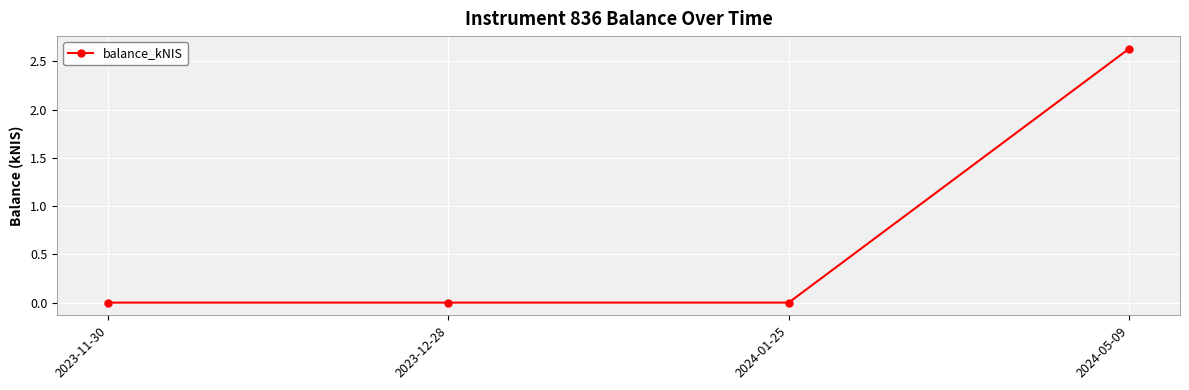

What is the average value?

0.7